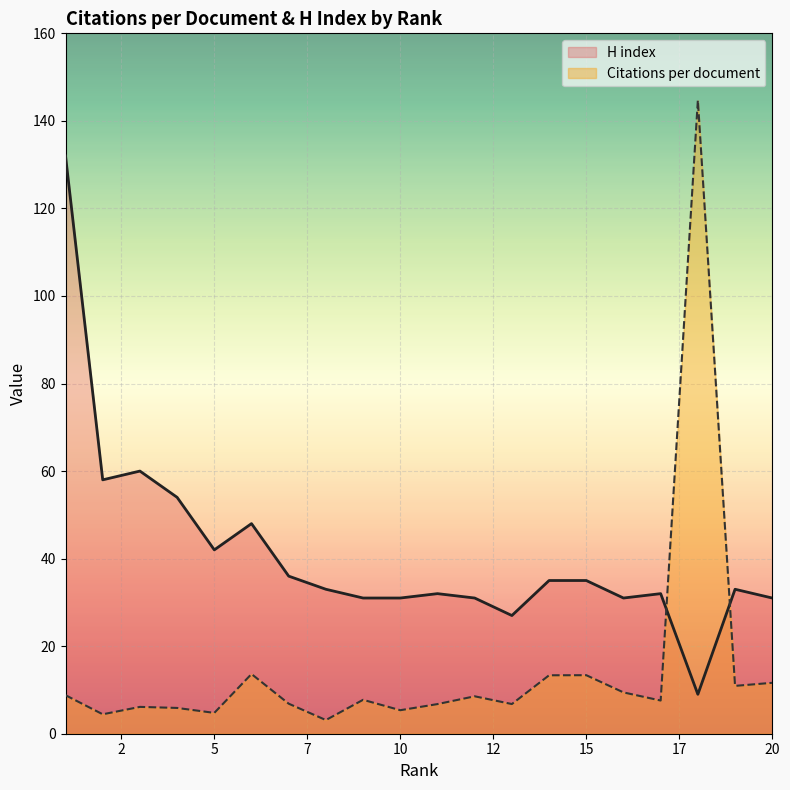

At which category is the sum across all series the highest?

18